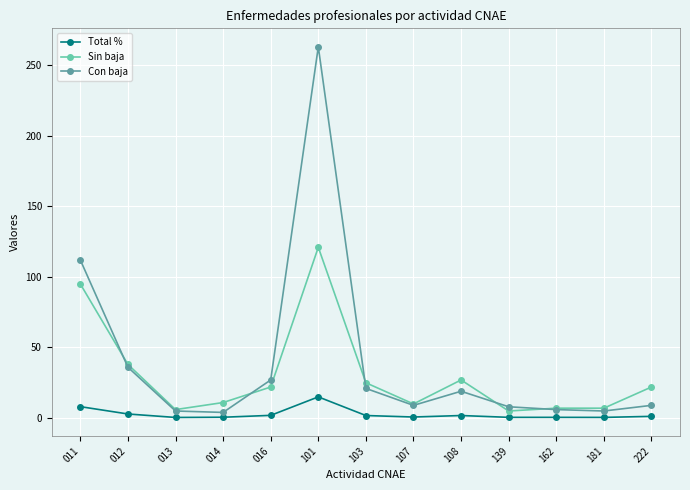

Rank the series by their average value, from highest to lowest.

Con baja, Sin baja, Total %